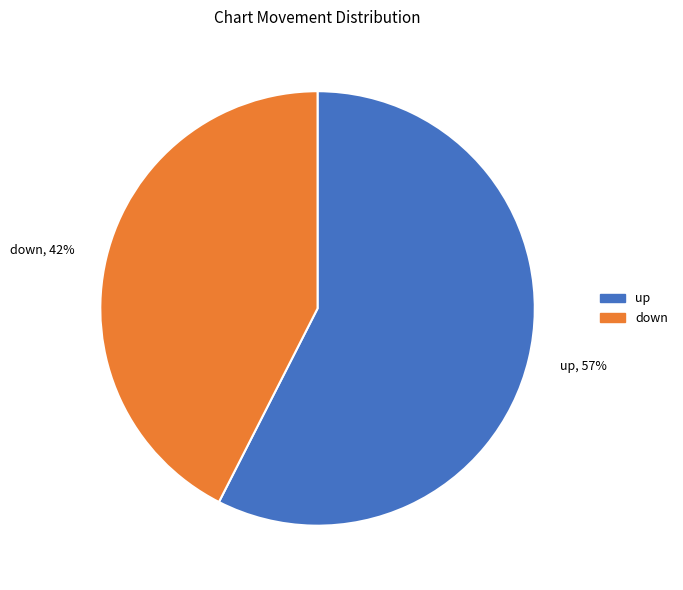

Count the number of slices in the pie.

2